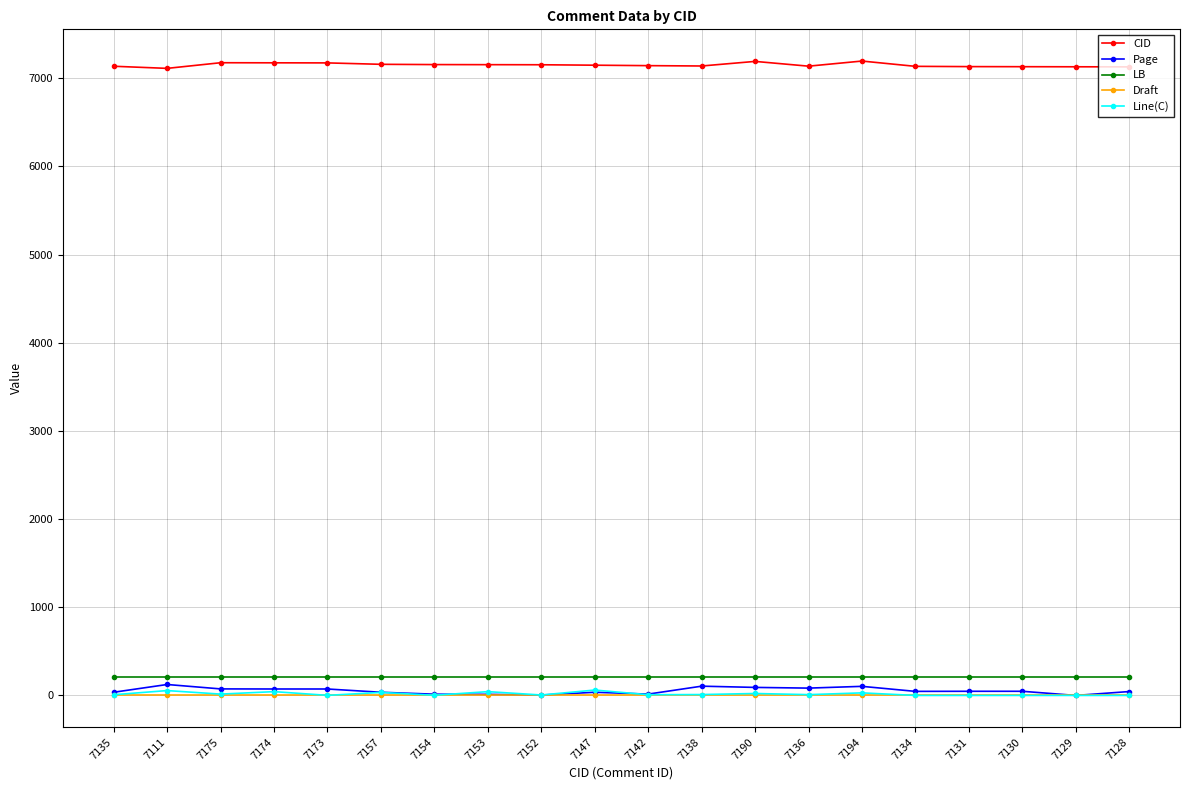

What position from the right is 7135?

20